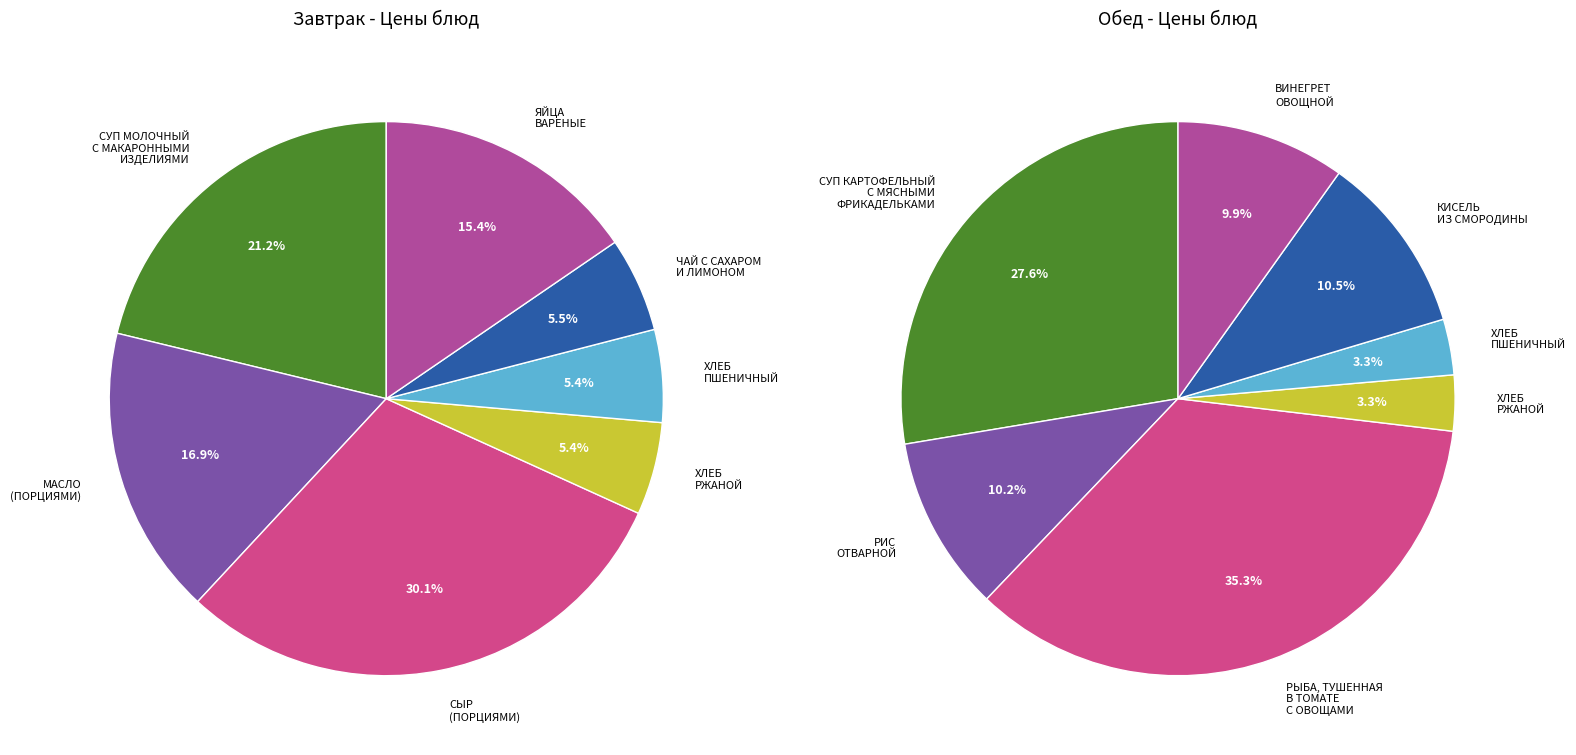

Is it true that 0 is 28% of the pie?

True